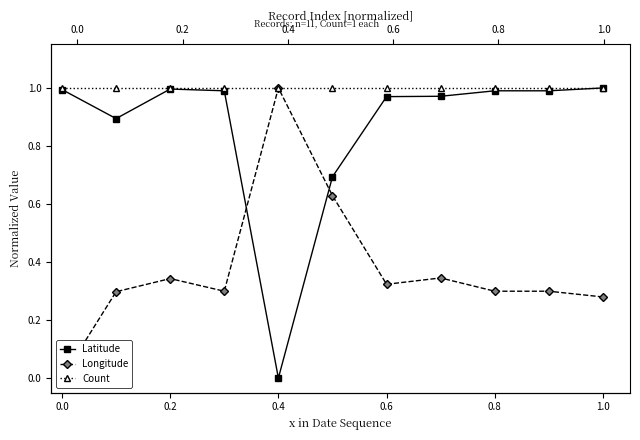

What is the label of the 3rd point from the right?

0.8